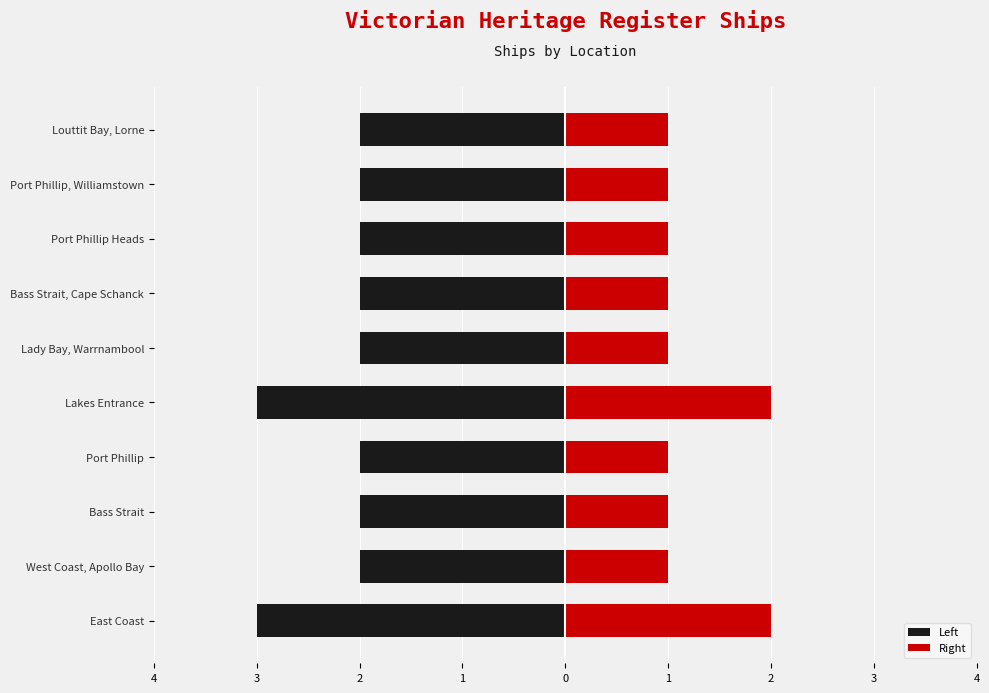

Reading right to left, list all the values displayed in this chart.

Left: -2	-2	-2	-2	-2	-3	-2	-2	-2	-3
Right: 1	1	1	1	1	2	1	1	1	2